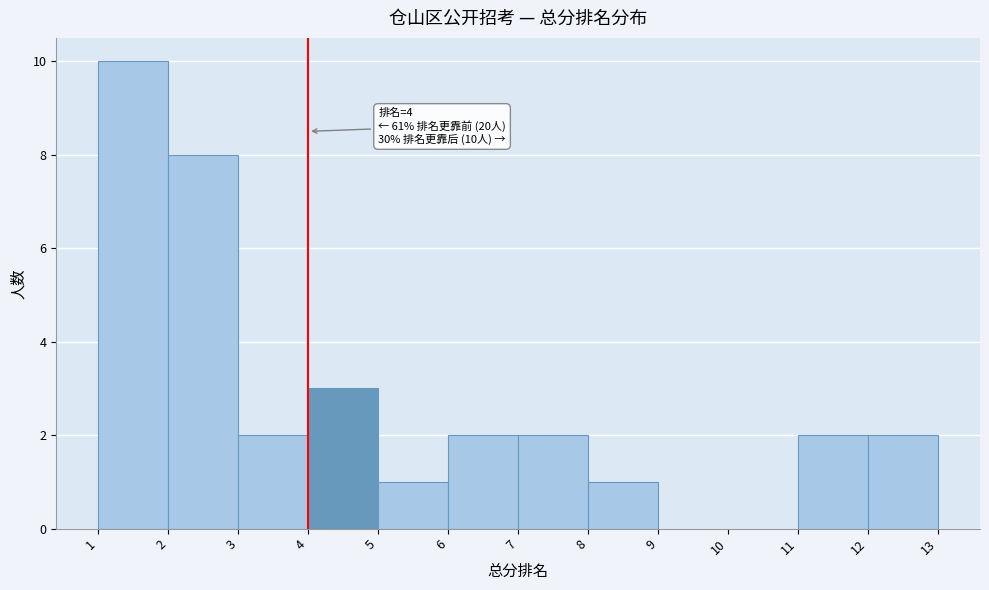

Which range on the x-axis has the tallest bar?

1 to 2